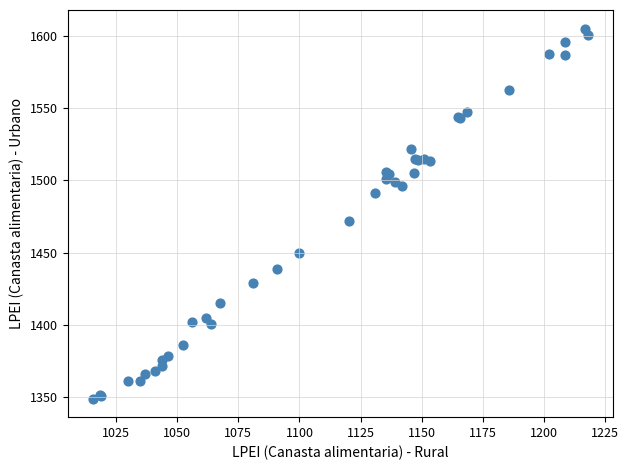

What Y value in the scatter plot is closest to 1477?

1471.6